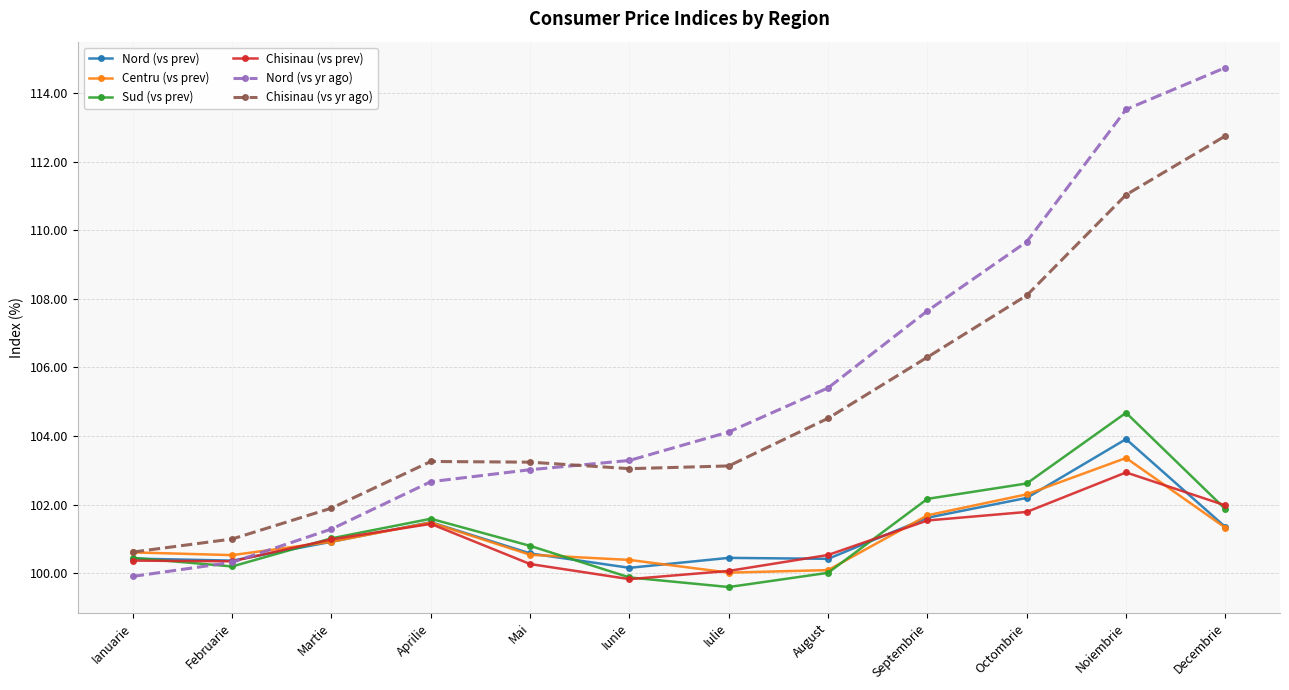

Which category has the highest value in the Centru (vs prev) series?

Noiembrie